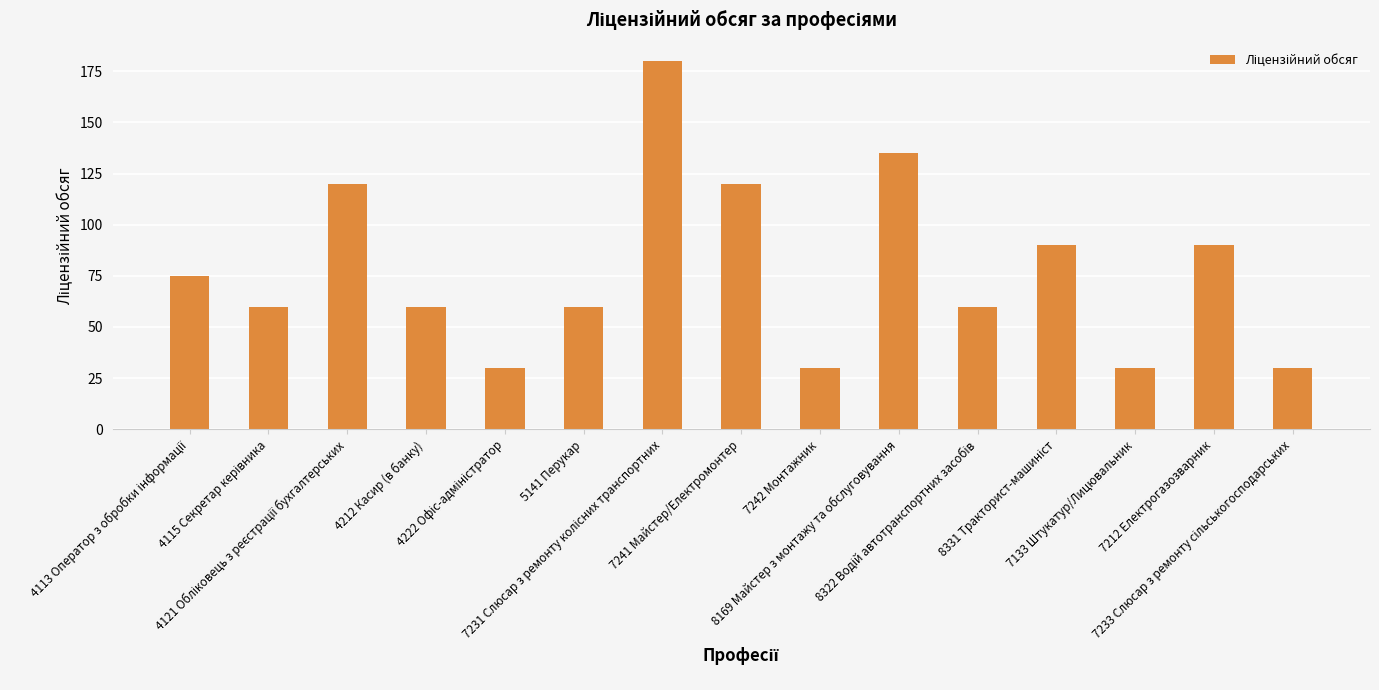

What is the value of the 14th bar from the left?

90